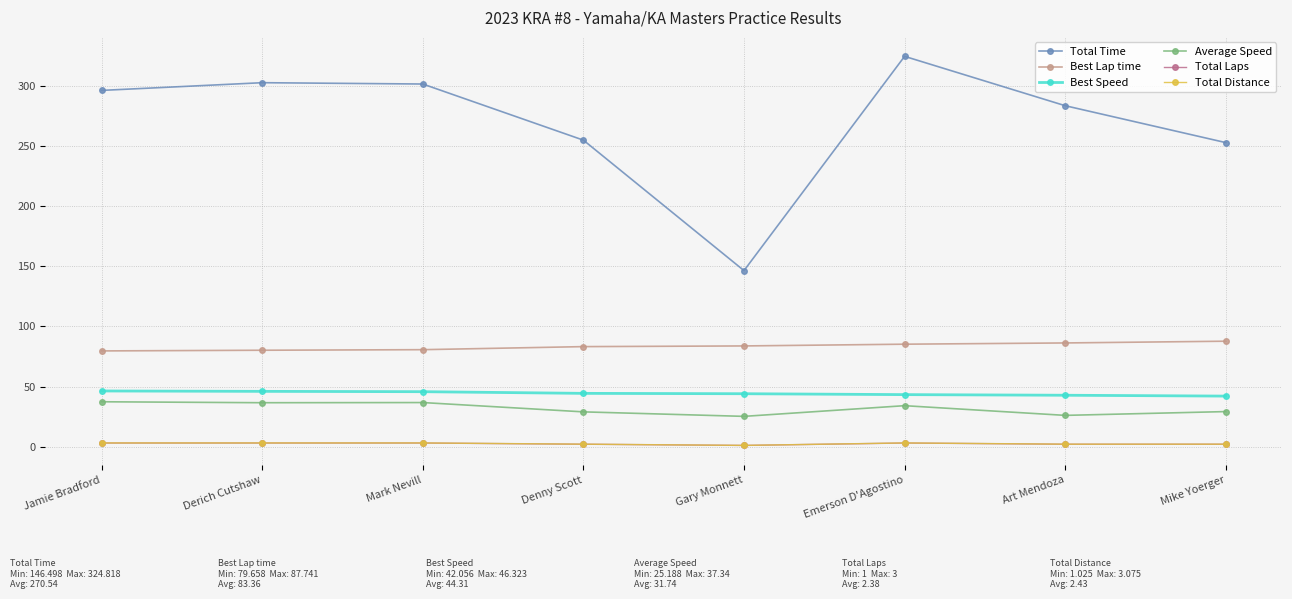

Is the value of Total Time at Mark Nevill greater than the value of Total Laps at Art Mendoza?

Yes